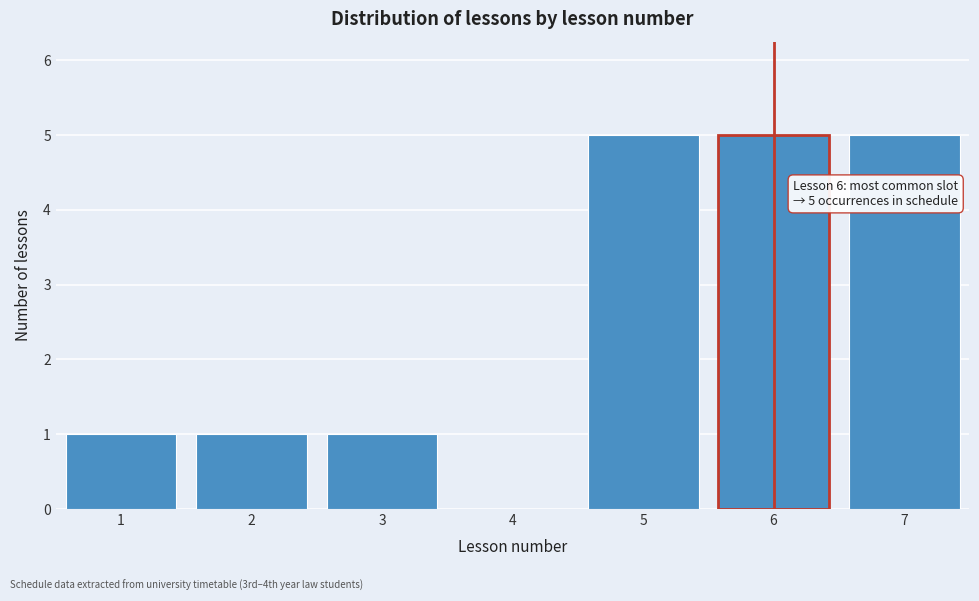

Reading left to right, what are all the values shown in this chart?

1=1	2=1	3=1	4=0	5=5	6=5	7=5